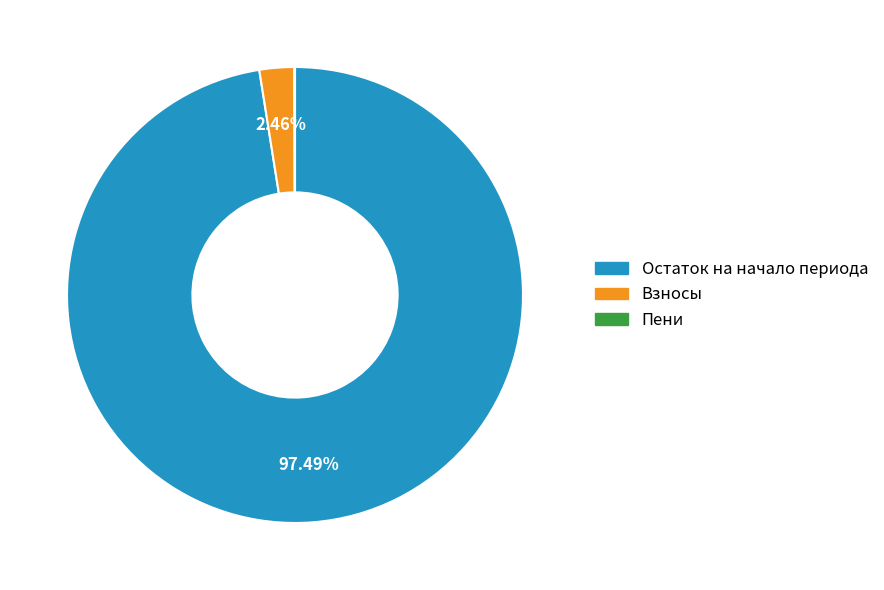

Is there any slice that represents more than half of the pie?

Yes